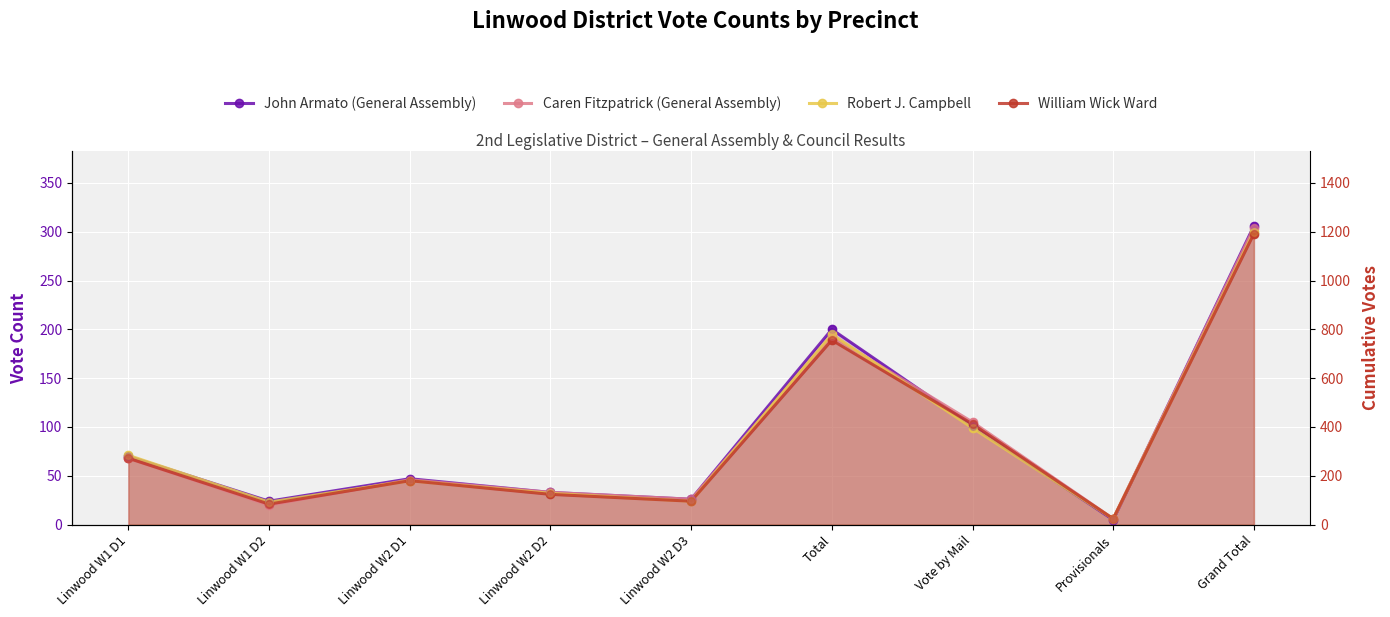

Which series has the widest spread of Y values?

John Armato (General Assembly)